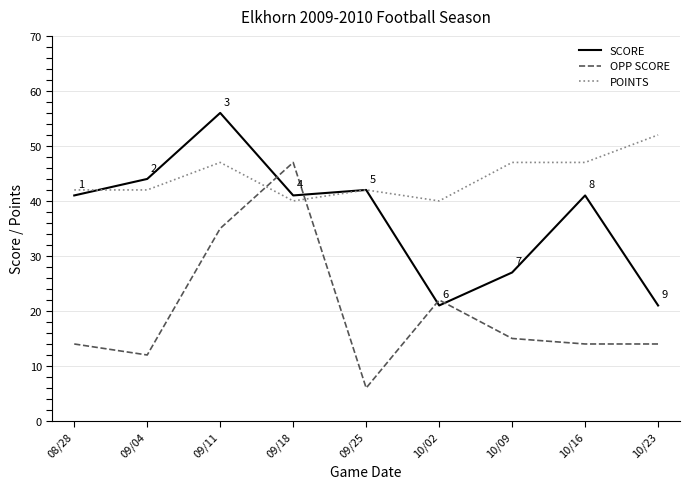

Which series has the largest total across all categories?

POINTS